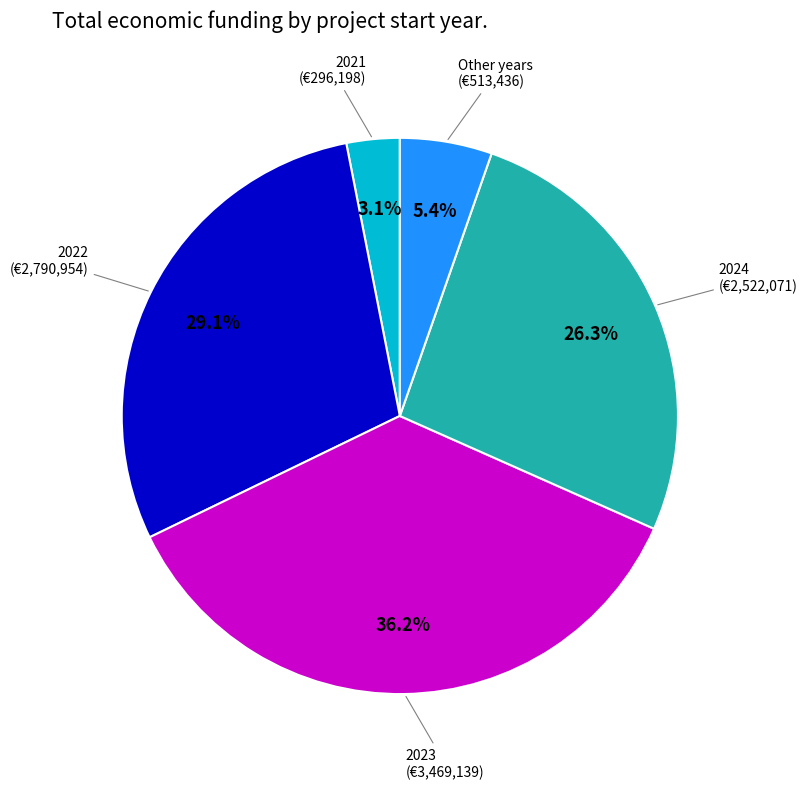

Is there a majority slice in this chart?

No